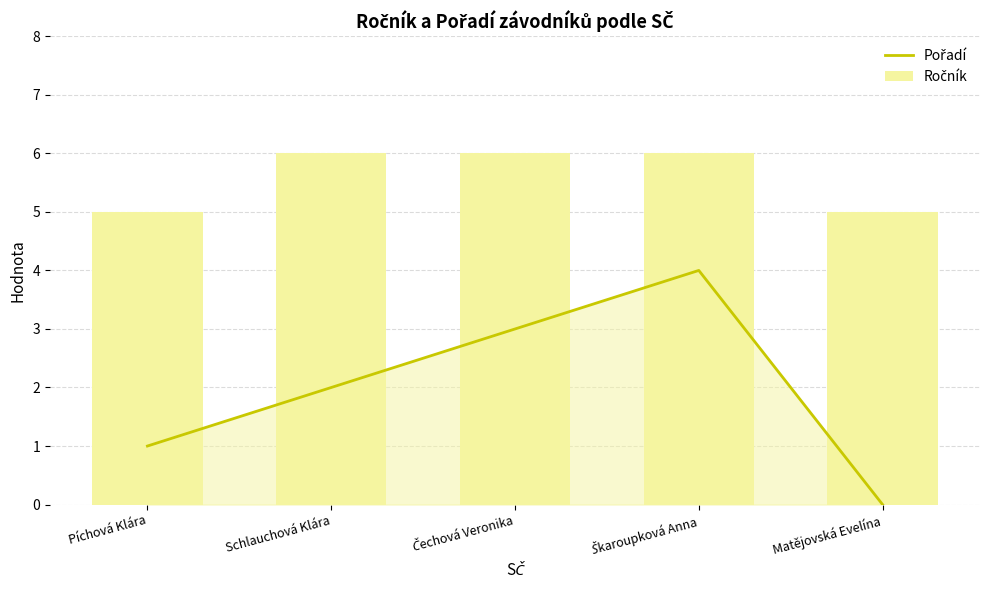

What is the total value across all series at Píchová Klára?

6